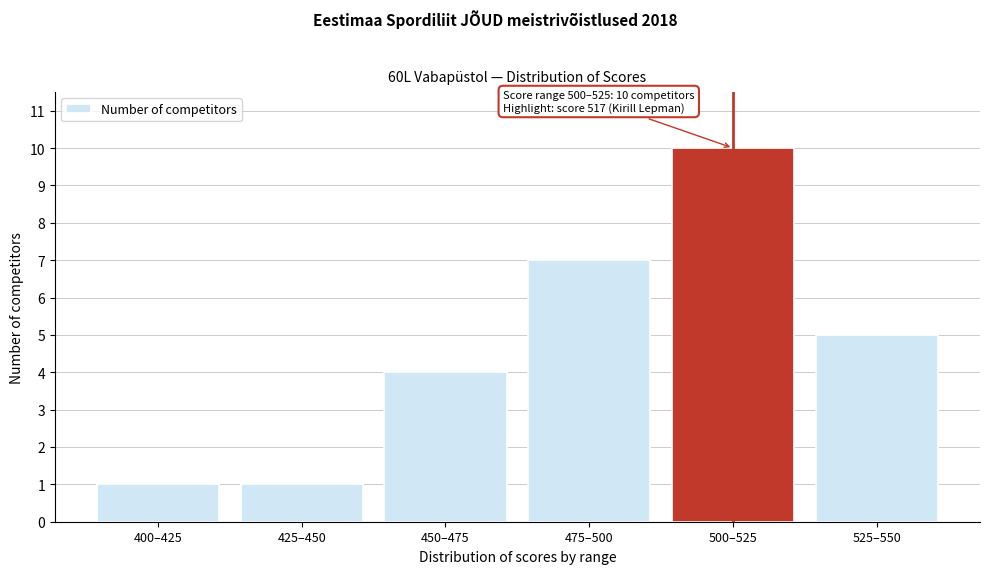

Reading left to right, what are all the values shown in this chart?

400–425=1	425–450=1	450–475=4	475–500=7	500–525=10	525–550=5